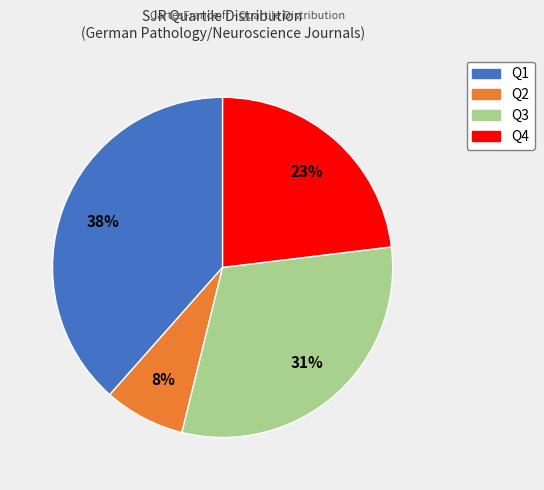

Does Q2 account for over 50% of the chart?

No